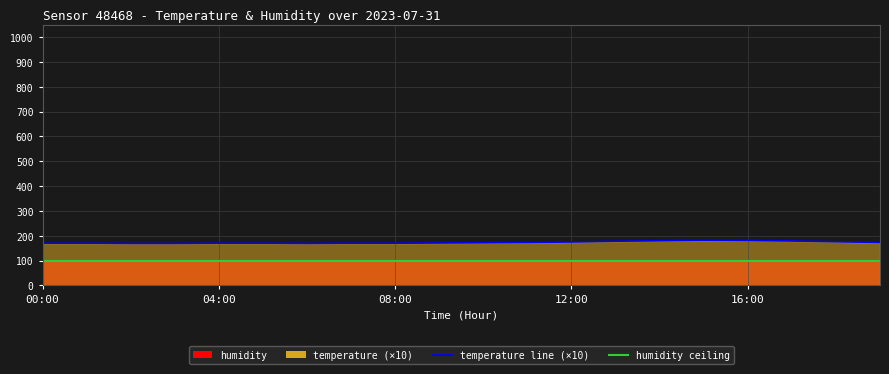

True or false: temperature line (×10) and humidity line cross at least once.

False